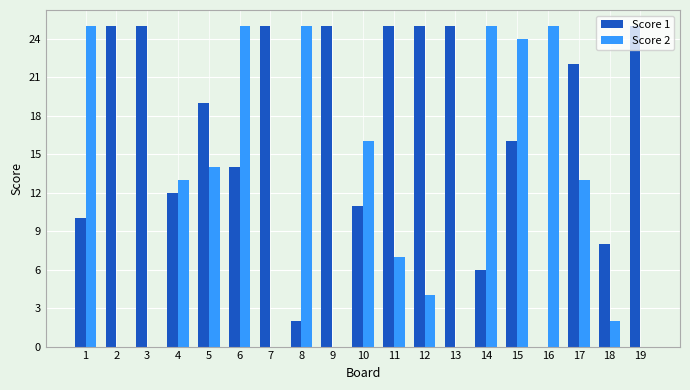

Reading right to left, extract all data points from this chart.

Score 1: 25	8	22	0	16	6	25	25	25	11	25	2	25	14	19	12	25	25	10
Score 2: 0	2	13	25	24	25	0	4	7	16	0	25	0	25	14	13	0	0	25